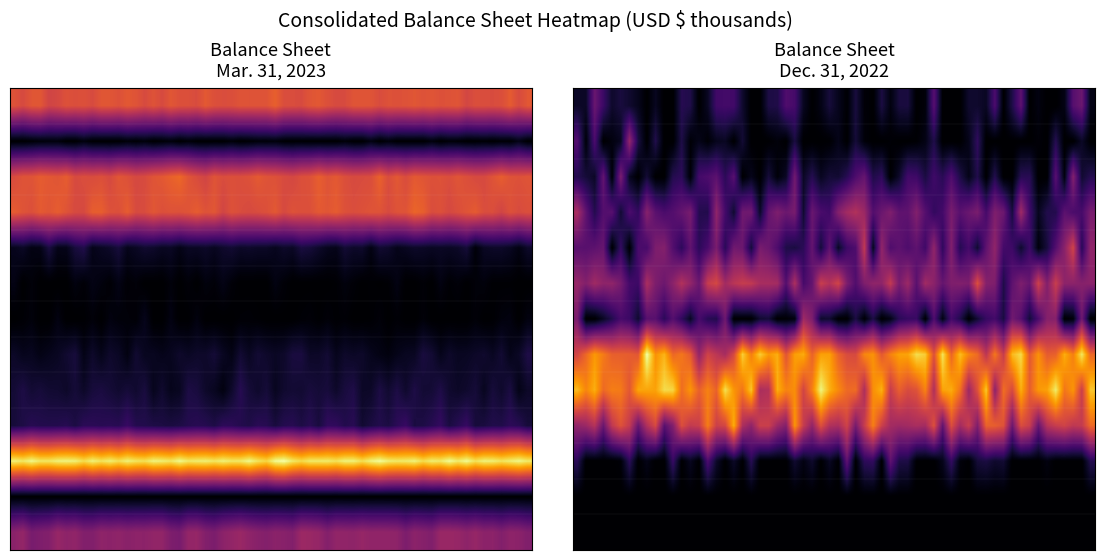

Reading left to right, extract all data points from this chart.

Cash: Mar. 31, 2023=43963	Dec. 31, 2022=1567
Prepaid expenses and other: Mar. 31, 2023=422	Dec. 31, 2022=209
Total current assets: Mar. 31, 2023=44385	Dec. 31, 2022=1776
Total assets: Mar. 31, 2023=44385	Dec. 31, 2022=5262
Accounts payable and accrued: Mar. 31, 2023=4993	Dec. 31, 2022=4428
Note payable: Mar. 31, 2023=0	Dec. 31, 2022=7756
R&D license consideration: Mar. 31, 2023=0	Dec. 31, 2022=2634
Total current liabilities: Mar. 31, 2023=4993	Dec. 31, 2022=14818
Total liabilities: Mar. 31, 2023=6530	Dec. 31, 2022=14818
Redeemable noncontrolling int: Mar. 31, 2023=10000	Dec. 31, 2022=10000
Additional Paid in Capital: Mar. 31, 2023=69703	Dec. 31, 2022=0
Accumulated deficit: Mar. 31, 2023=-41851	Dec. 31, 2022=-32056
Total shareholders equity: Mar. 31, 2023=27855	Dec. 31, 2022=-32056